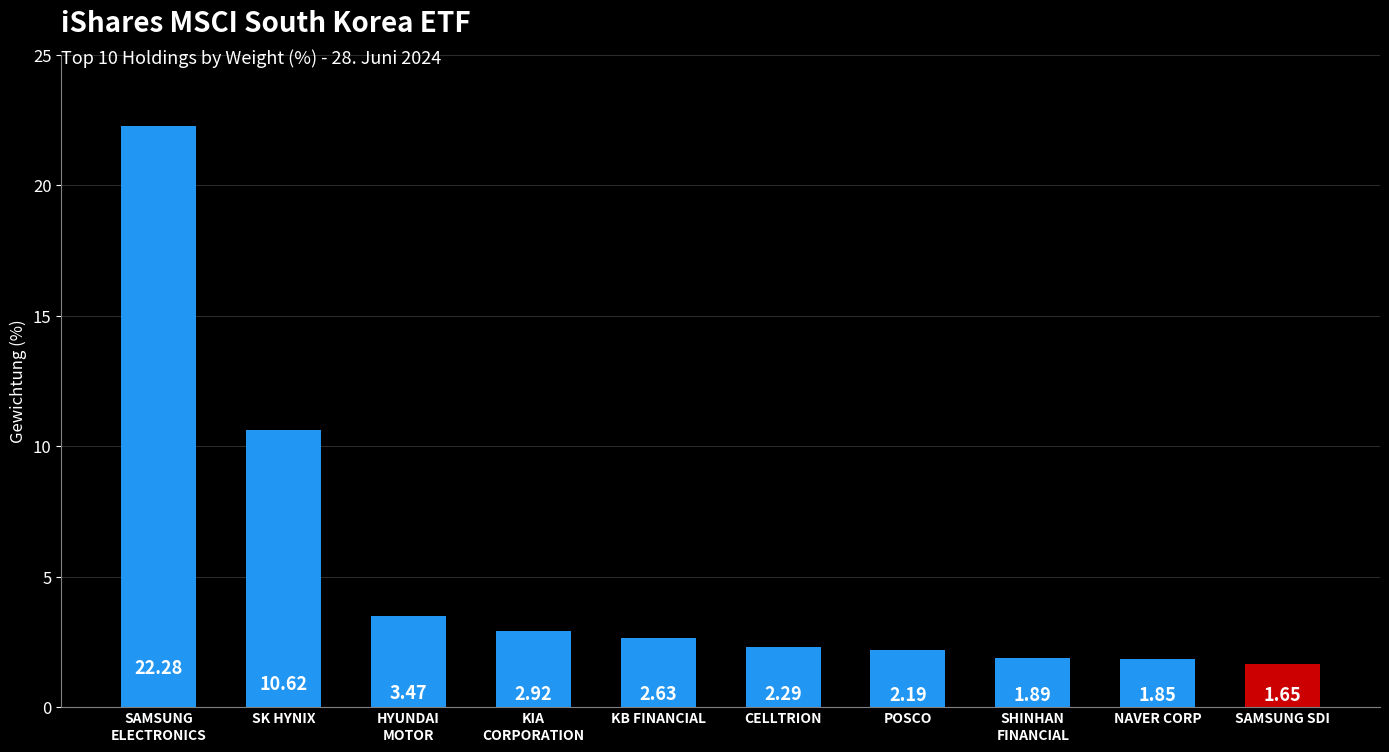

Are the bars horizontal?

No